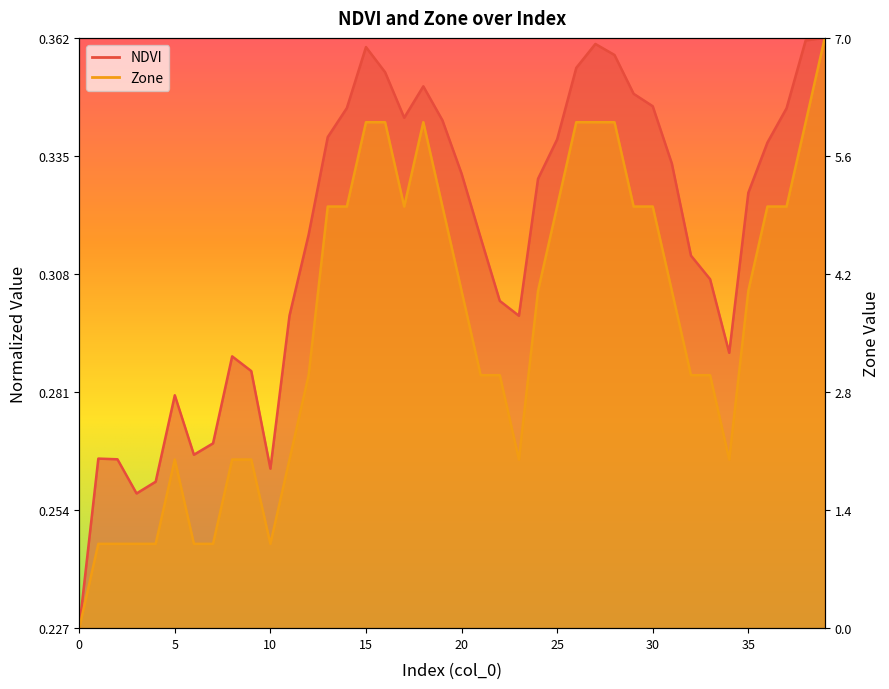

What is the sum of the Zone values at 30 and 27?

1.6